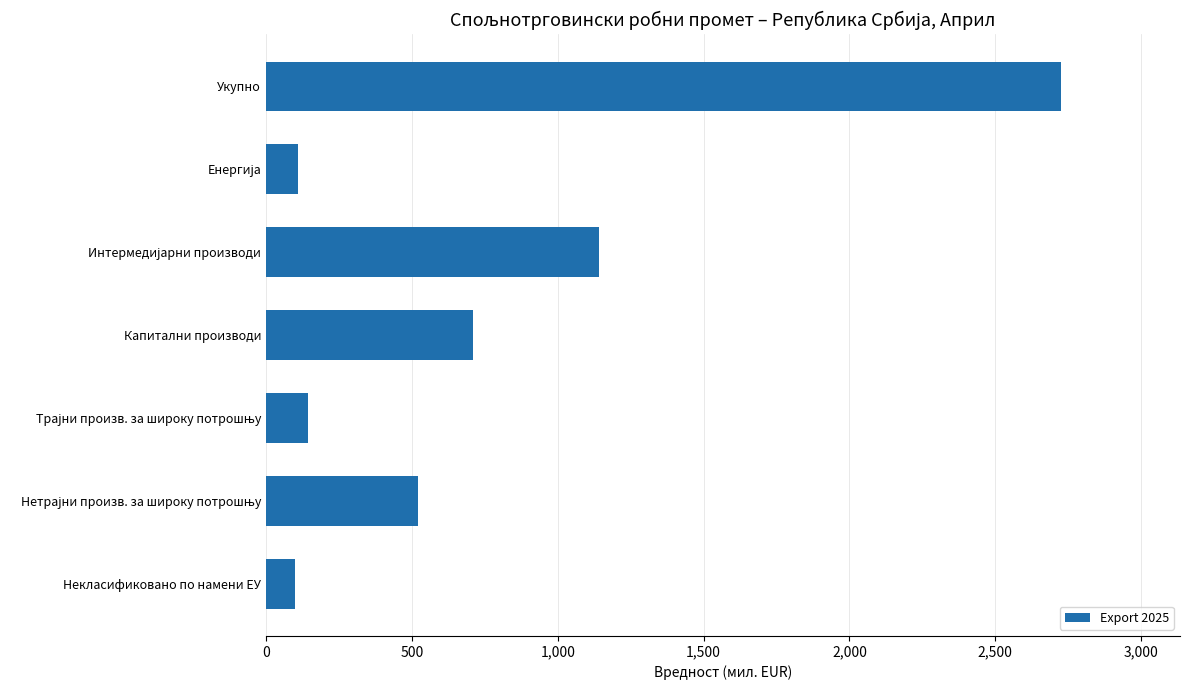

What is the label of the 4th bar from the bottom?

Капитални производи